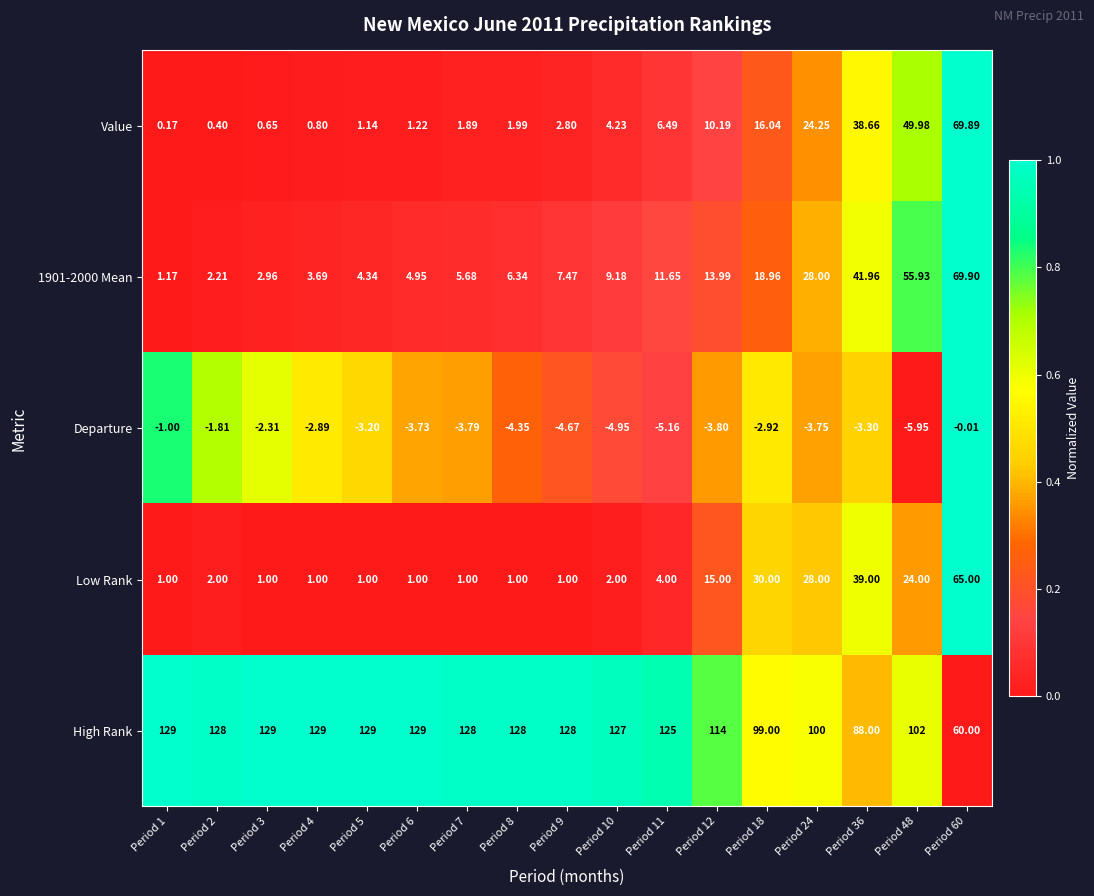

How many values in the 1901-2000 Mean series exceed 7?

9